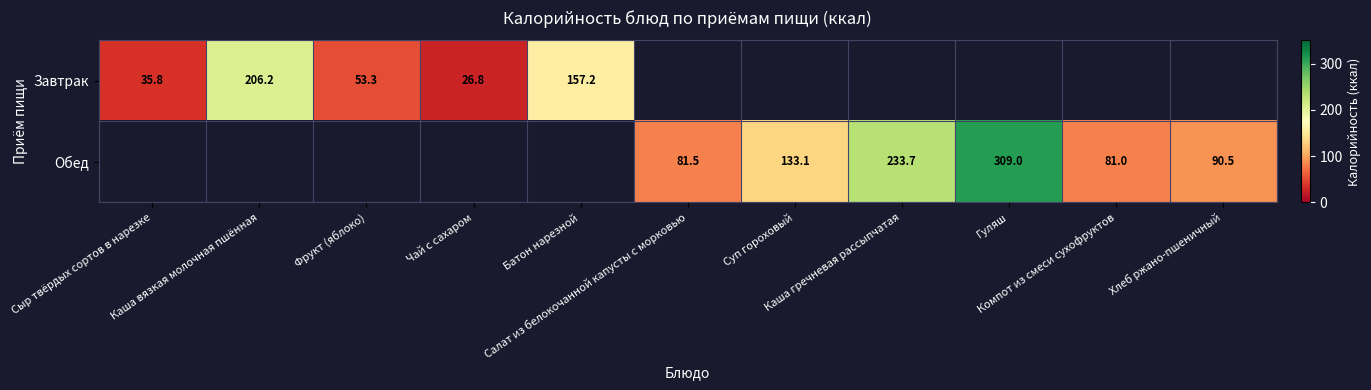

Between Чай с сахаром and Компот из смеси сухофруктов, which is larger?

Компот из смеси сухофруктов